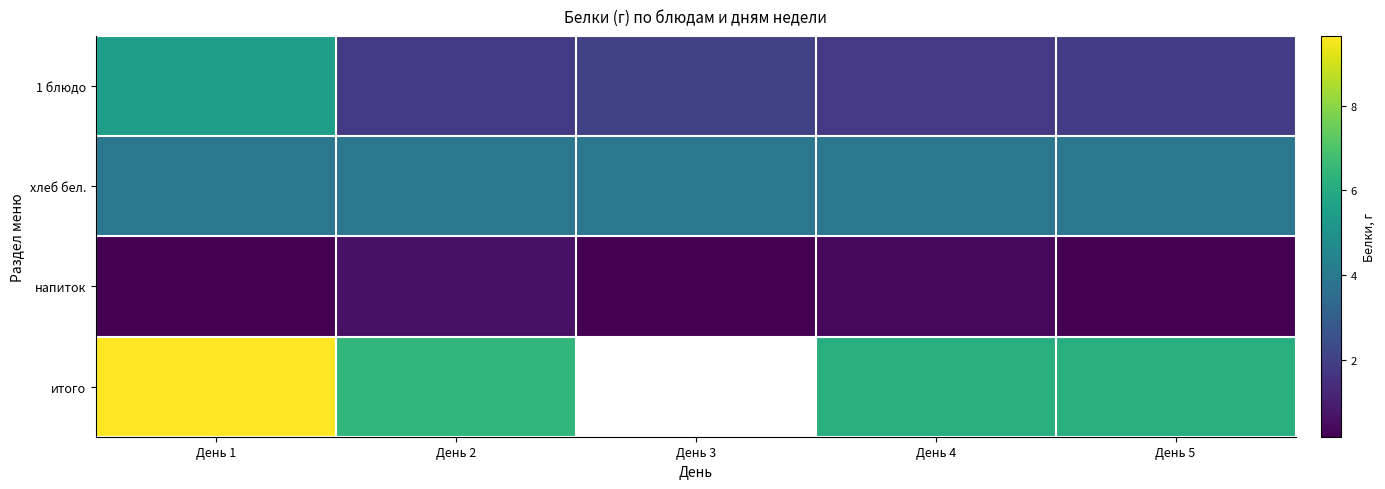

Is the value of итого at День 2 greater than the value of хлеб бел. at День 3?

Yes